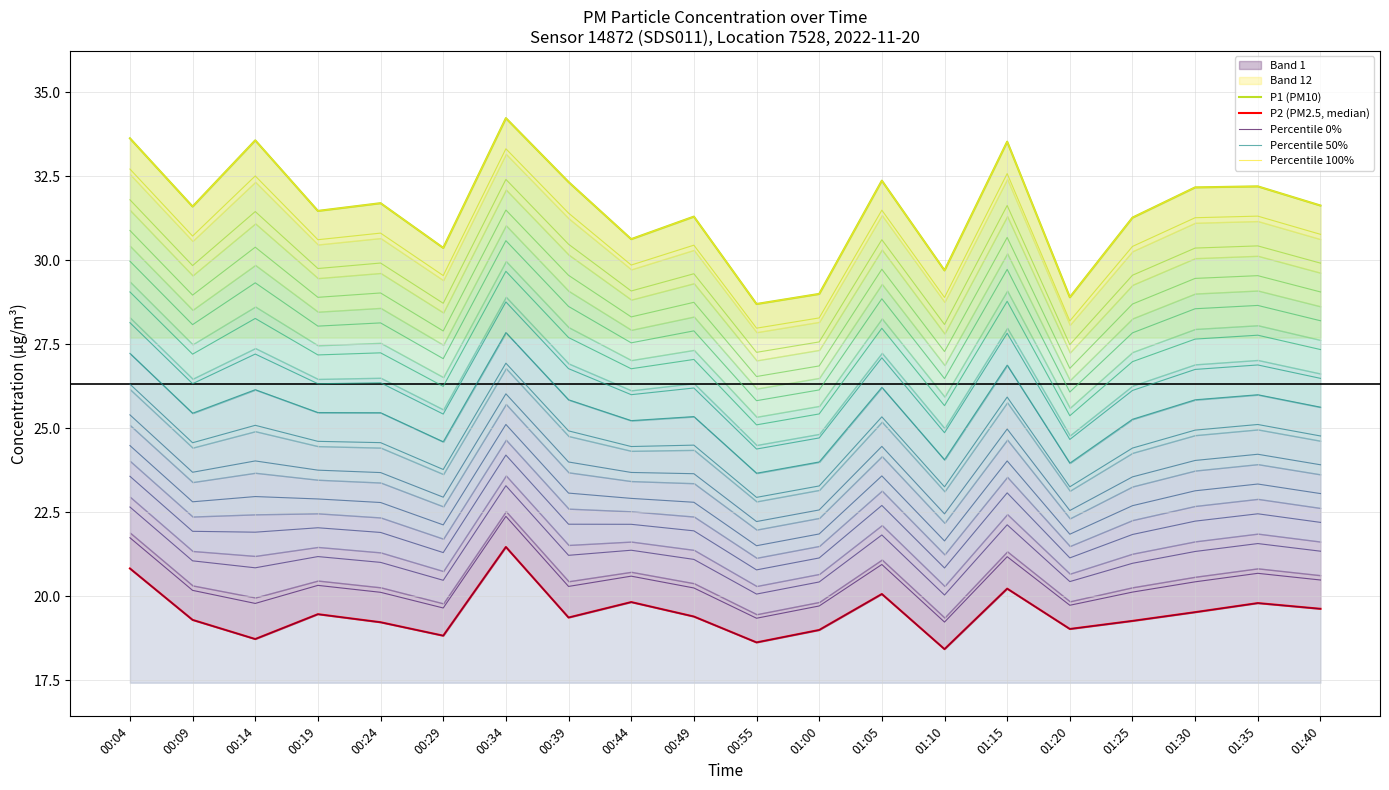

Reading right to left, what are all the values shown in this chart?

P1 (PM10): 31.6	32.2	32.2	31.3	28.9	33.5	29.7	32.4	29.0	28.7	31.3	30.6	32.3	34.2	30.4	31.7	31.5	33.6	31.6	33.6
P2 (PM2.5, median): 19.6	19.8	19.5	19.3	19.0	20.2	18.4	20.1	19.0	18.6	19.4	19.8	19.4	21.5	18.8	19.2	19.5	18.7	19.3	20.8
Percentile 0%: 19.6	19.8	19.5	19.3	19.0	20.2	18.4	20.1	19.0	18.6	19.4	19.8	19.4	21.5	18.8	19.2	19.5	18.7	19.3	20.8
Percentile 50%: 25.6	26.0	25.9	25.3	24.0	26.9	24.1	26.2	24.0	23.7	25.4	25.2	25.9	27.8	24.6	25.5	25.5	26.1	25.5	27.2
Percentile 100%: 31.6	32.2	32.2	31.3	28.9	33.5	29.7	32.4	29.0	28.7	31.3	30.6	32.3	34.2	30.4	31.7	31.5	33.6	31.6	33.6